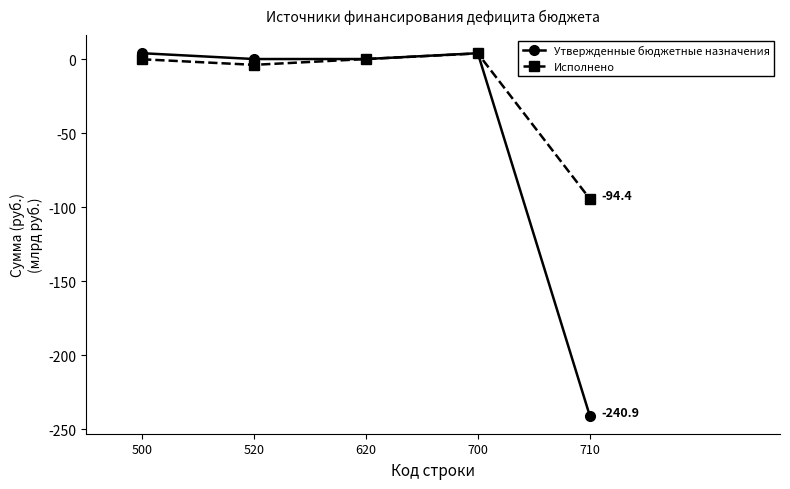

How many series are shown in this chart?

2